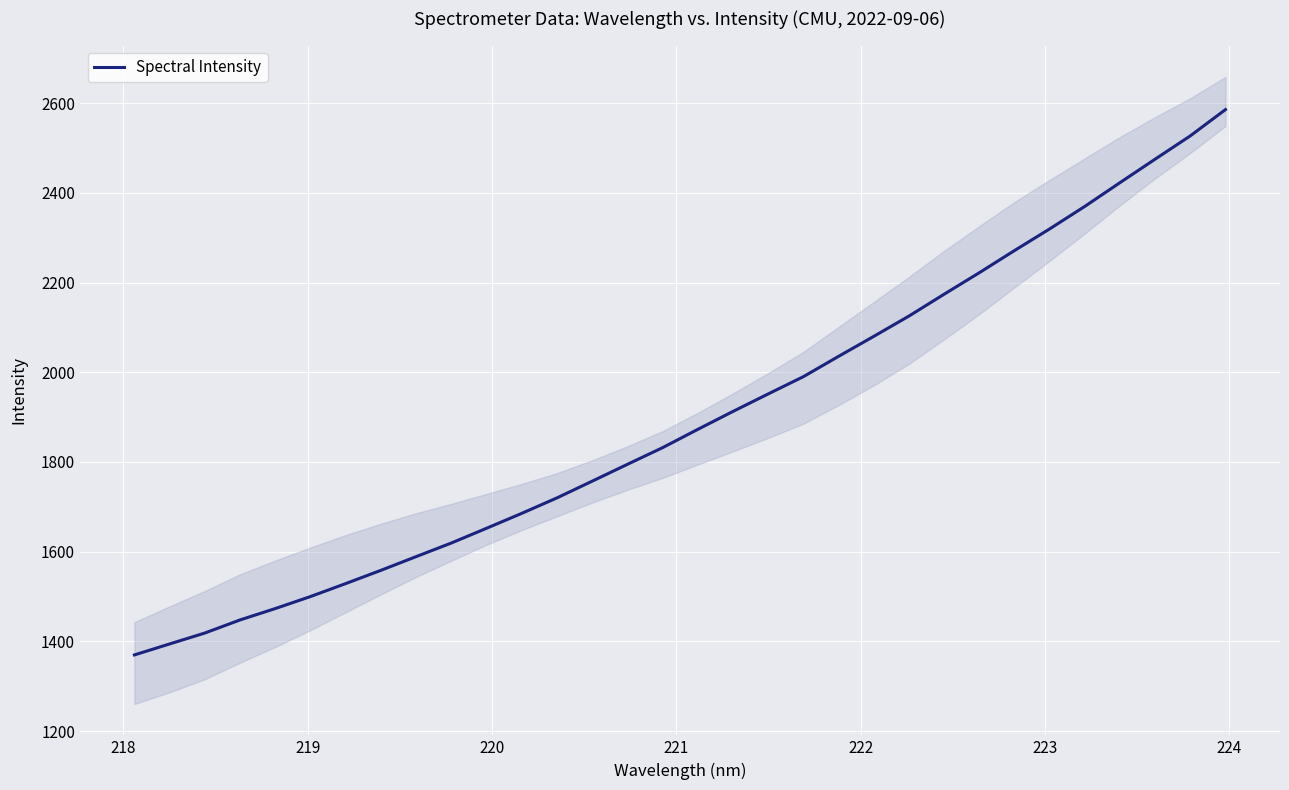

What is the difference between the maximum and second lowest values?

1191.7